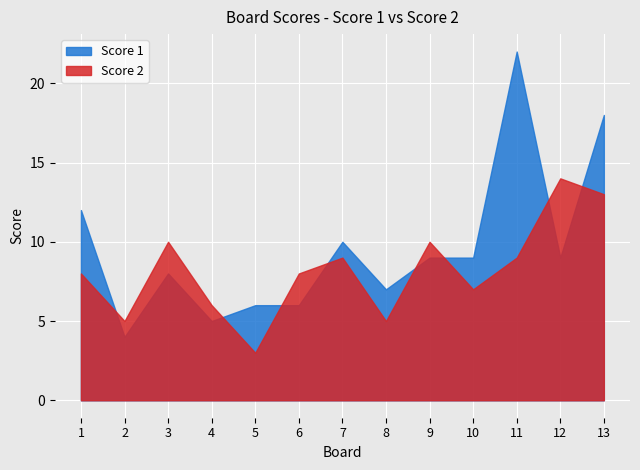

How many times do Score 2 and Score 1 cross each other?

8